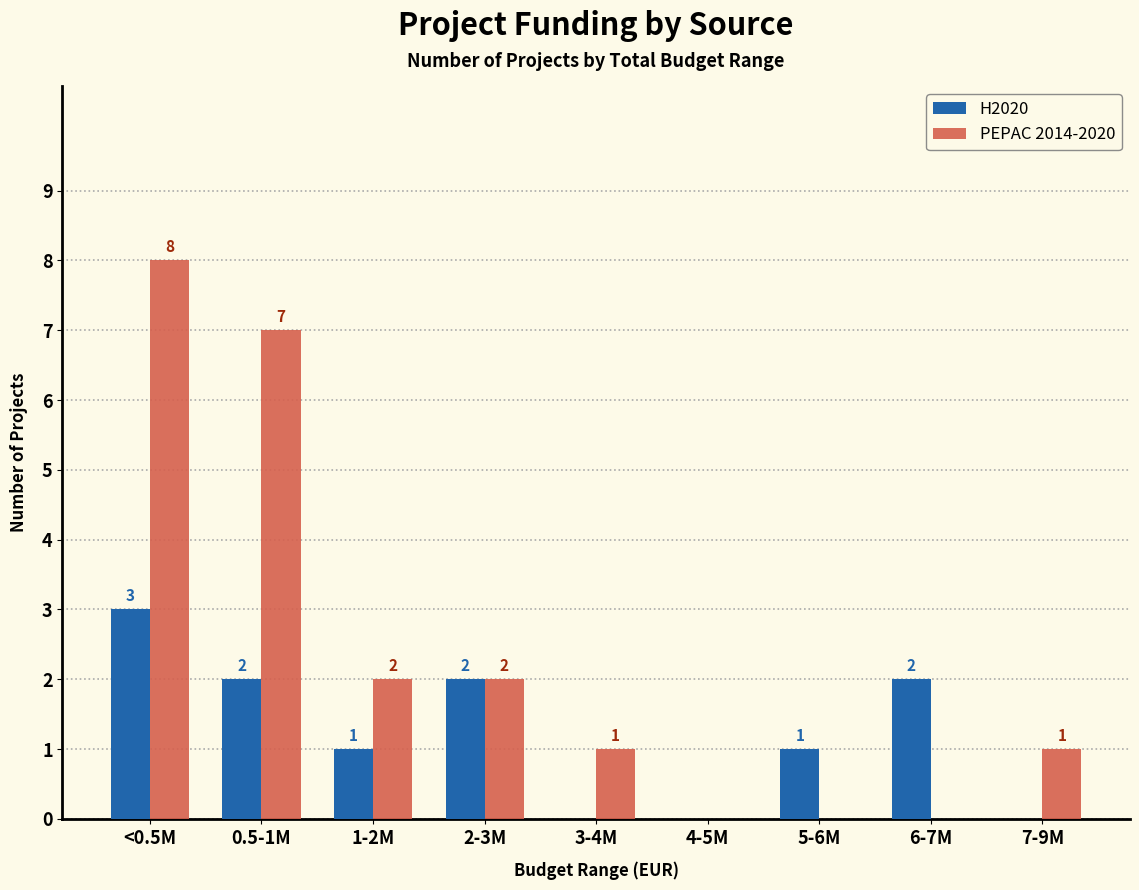

Reading left to right, transcribe all the data shown in this chart.

H2020: 3	2	1	2	0	0	1	2	0
PEPAC 2014-2020: 8	7	2	2	1	0	0	0	1